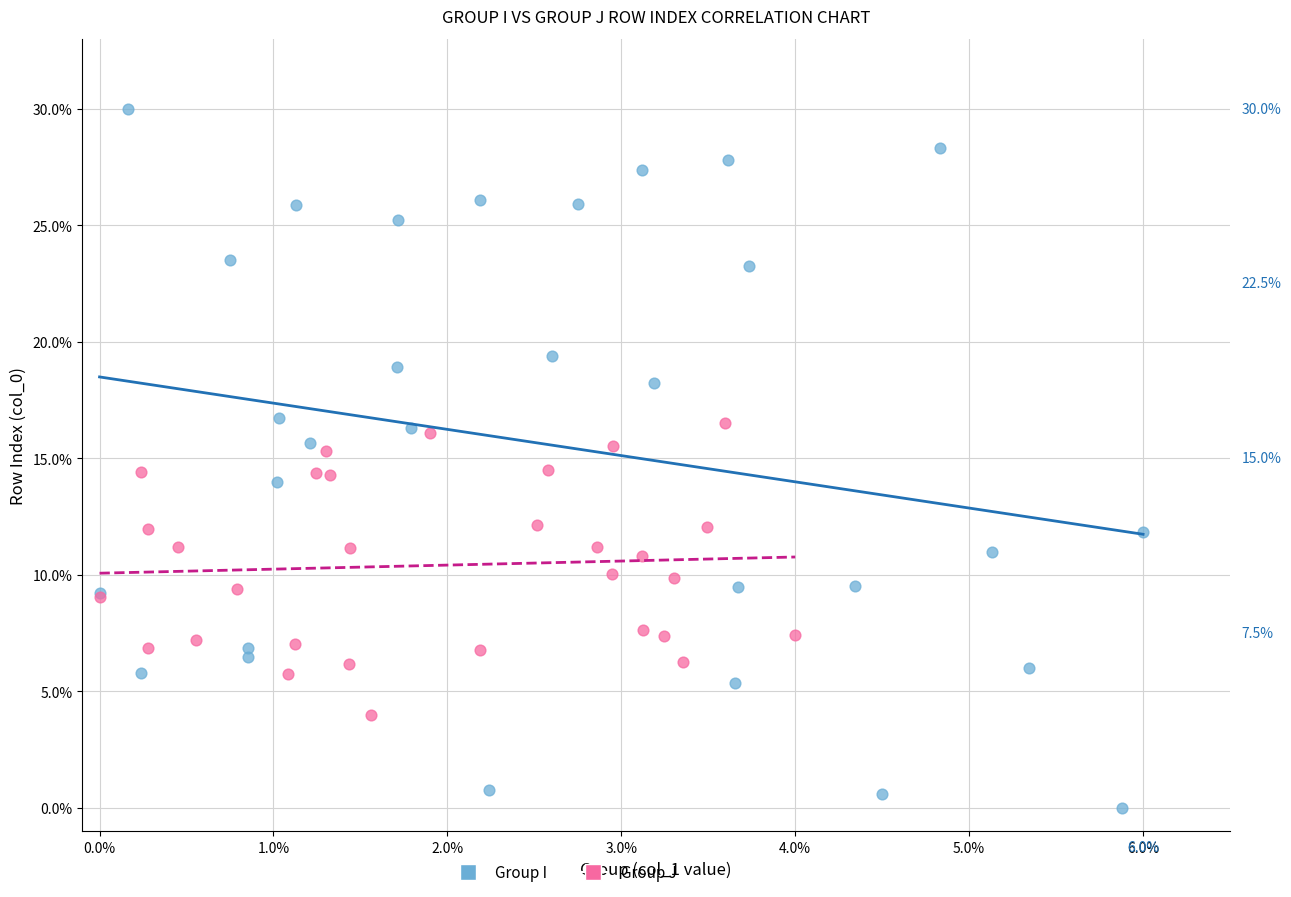

Which series reaches the maximum Y coordinate?

Group I